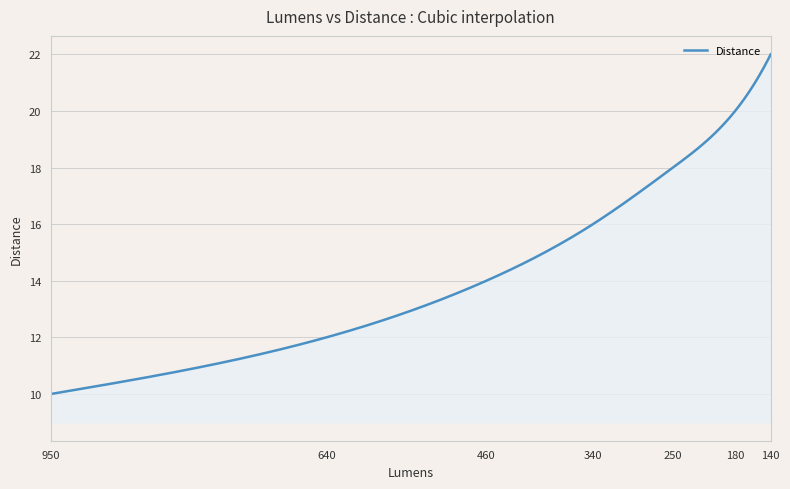

What is the value of the 4th point from the left?

16